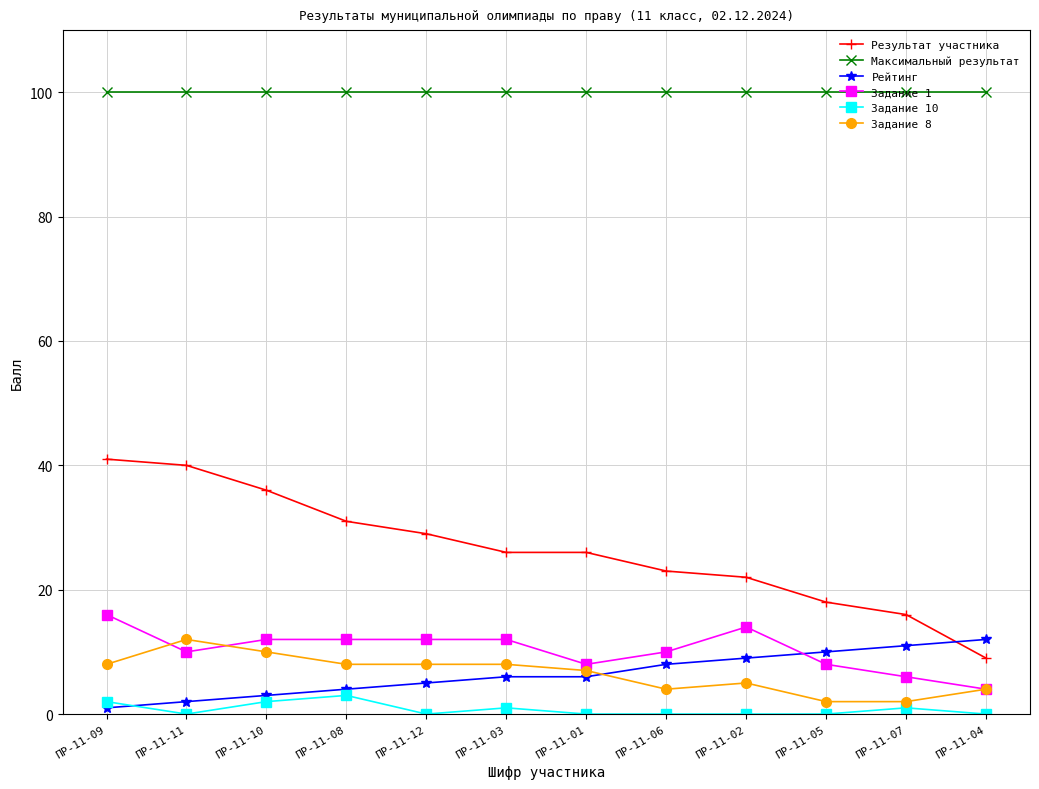

Count the number of categories in the chart.

12